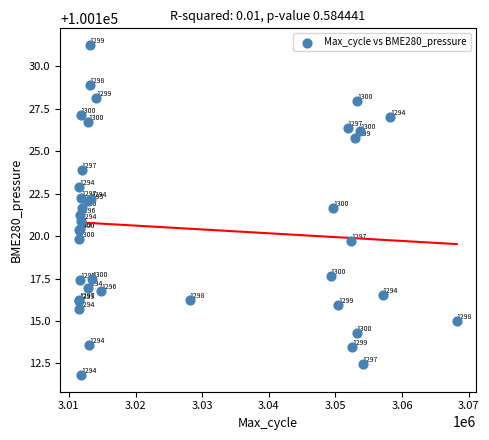

What Y value in the scatter plot is closest to 100121?

100120.9